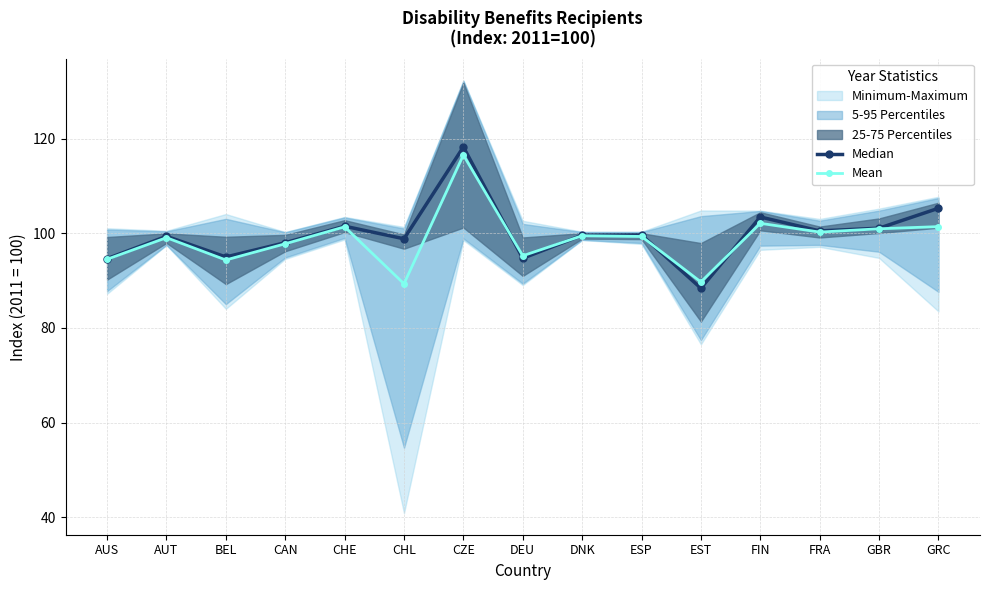

How many interior local peaks does the Mean series have?

5